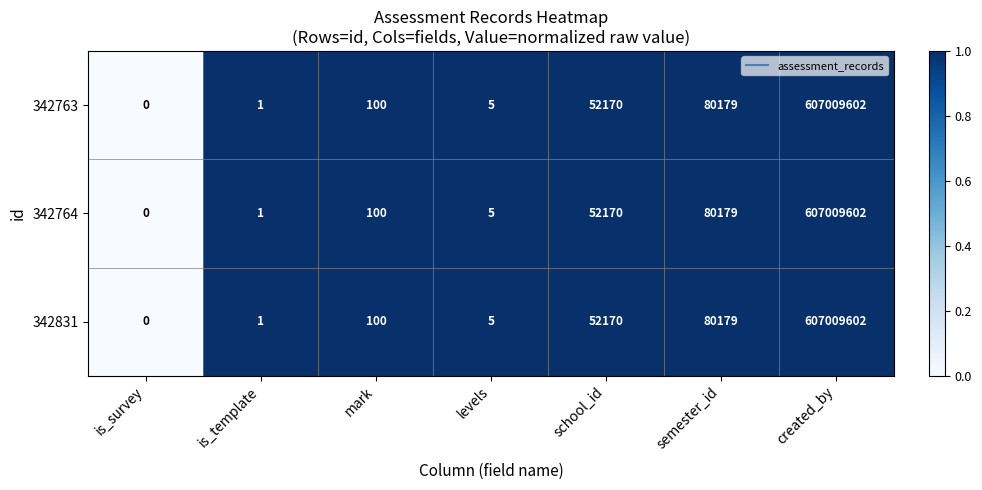

At which label is 342764 closest to 303504801?

semester_id